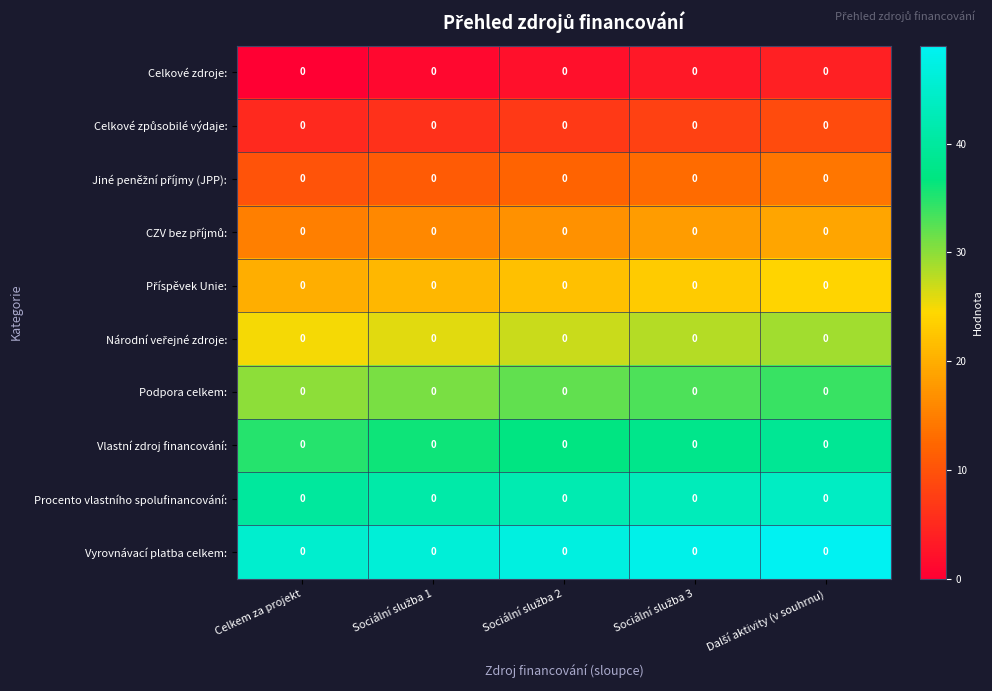

Where is Celkové způsobilé výdaje: nearest to the value 7?

Sociální služba 2